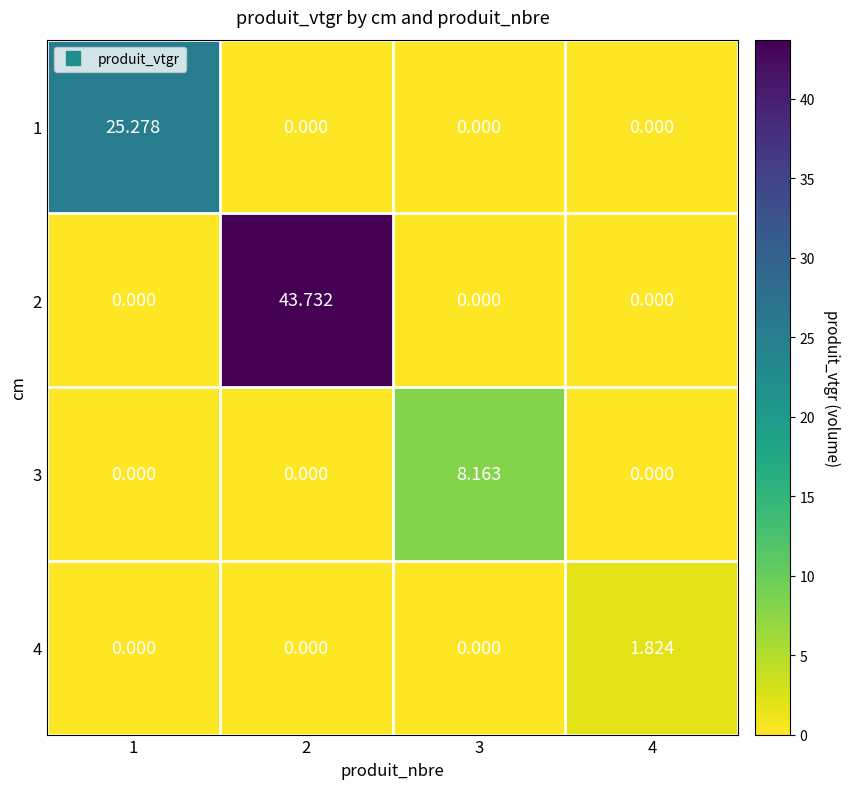

Is the value of 1 at 1 greater than the value of 2 at 3?

Yes